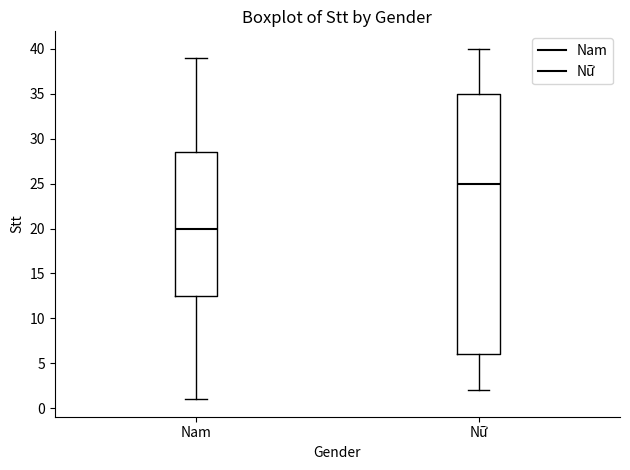

Reading left to right, read every box against the y-axis: the position of its median line, the range the box covers, and the ends of its whiskers. The values are not printed on the chart, so give them approximately, as read against the axis.

Nam: median 20.0, box 12.5 to 28.5, whiskers 1.0 to 39.0
Nữ: median 25.0, box 6.0 to 35.0, whiskers 2.0 to 40.0